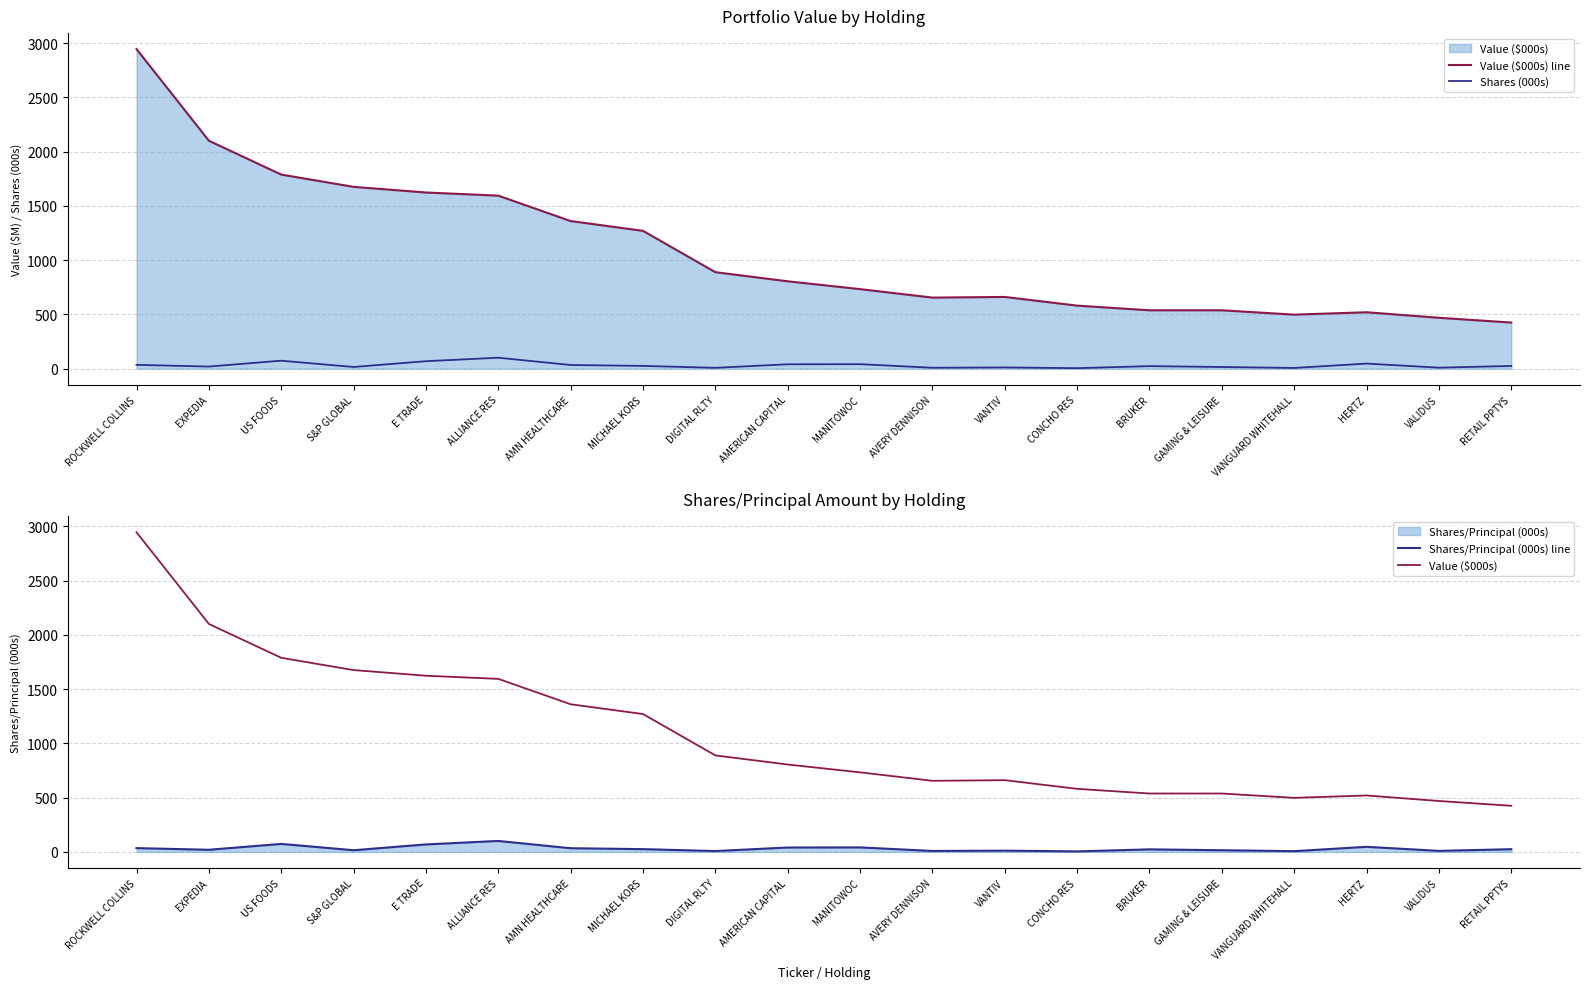

Read the Shares (000s) value at ROCKWELL COLLINS.

35.1